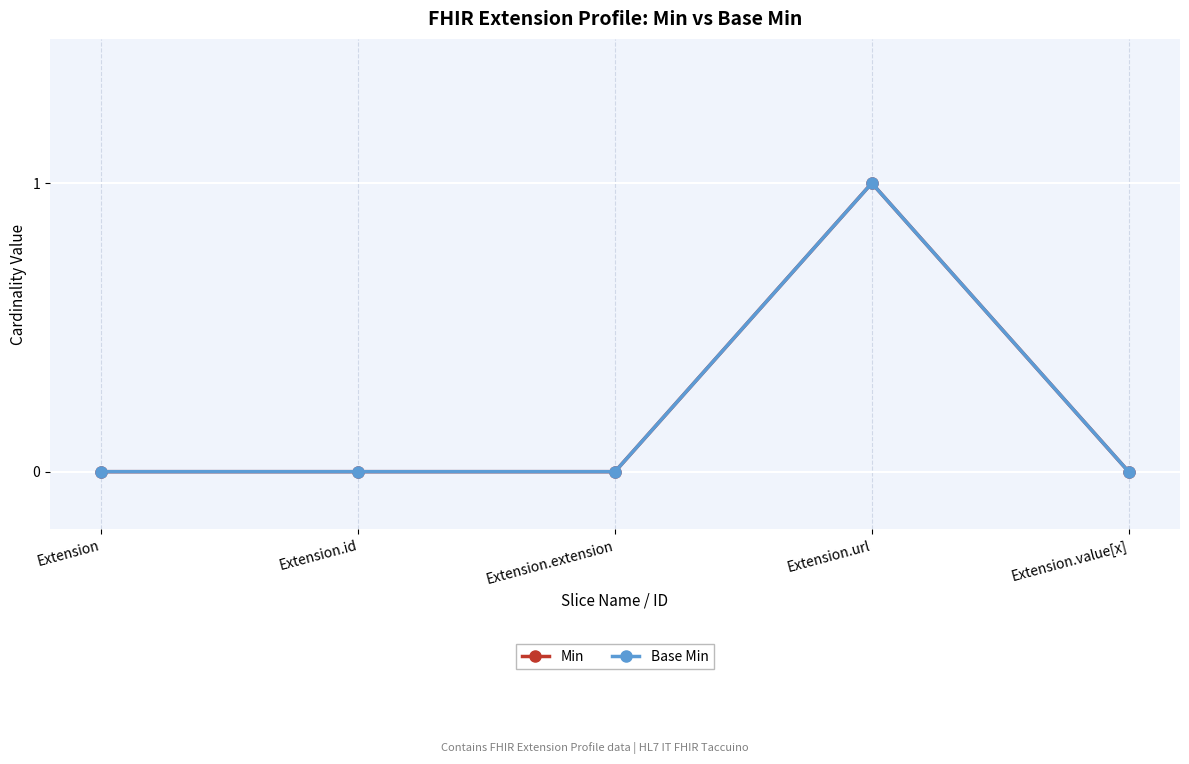

Is this an area chart (filled region under the line)?

No